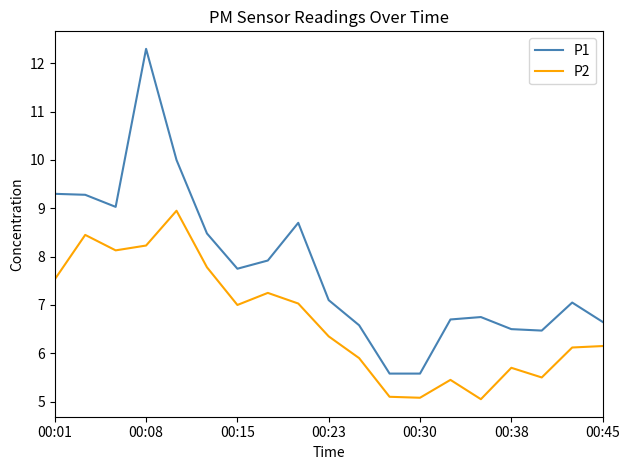

Rank the series by their average value, from highest to lowest.

P1, P2